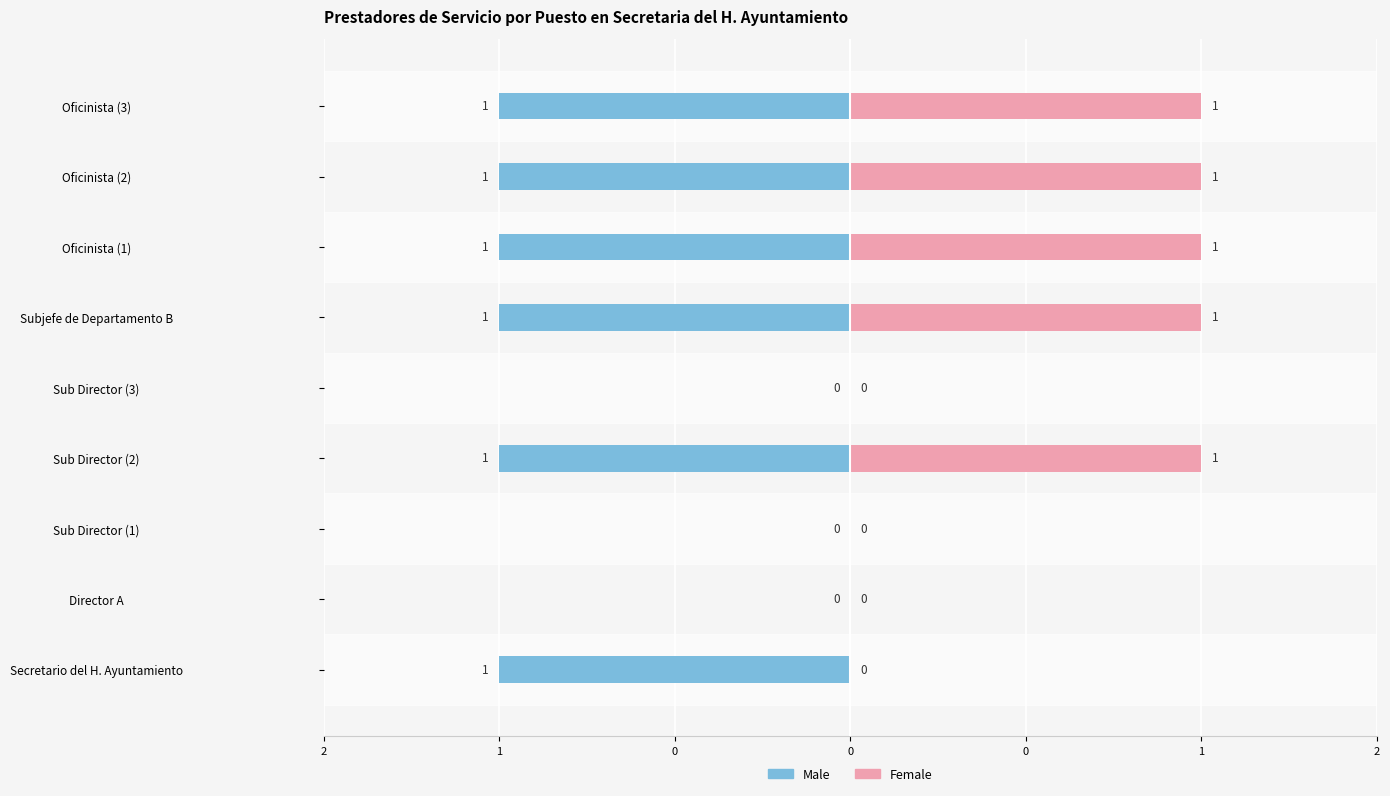

How many categories are shown in the chart?

9